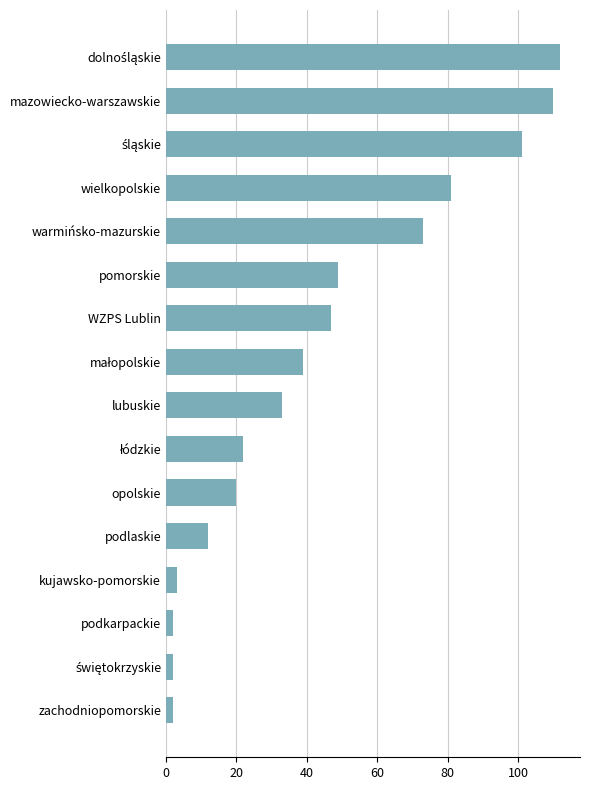

The value at pomorskie is 49. True or false?

True